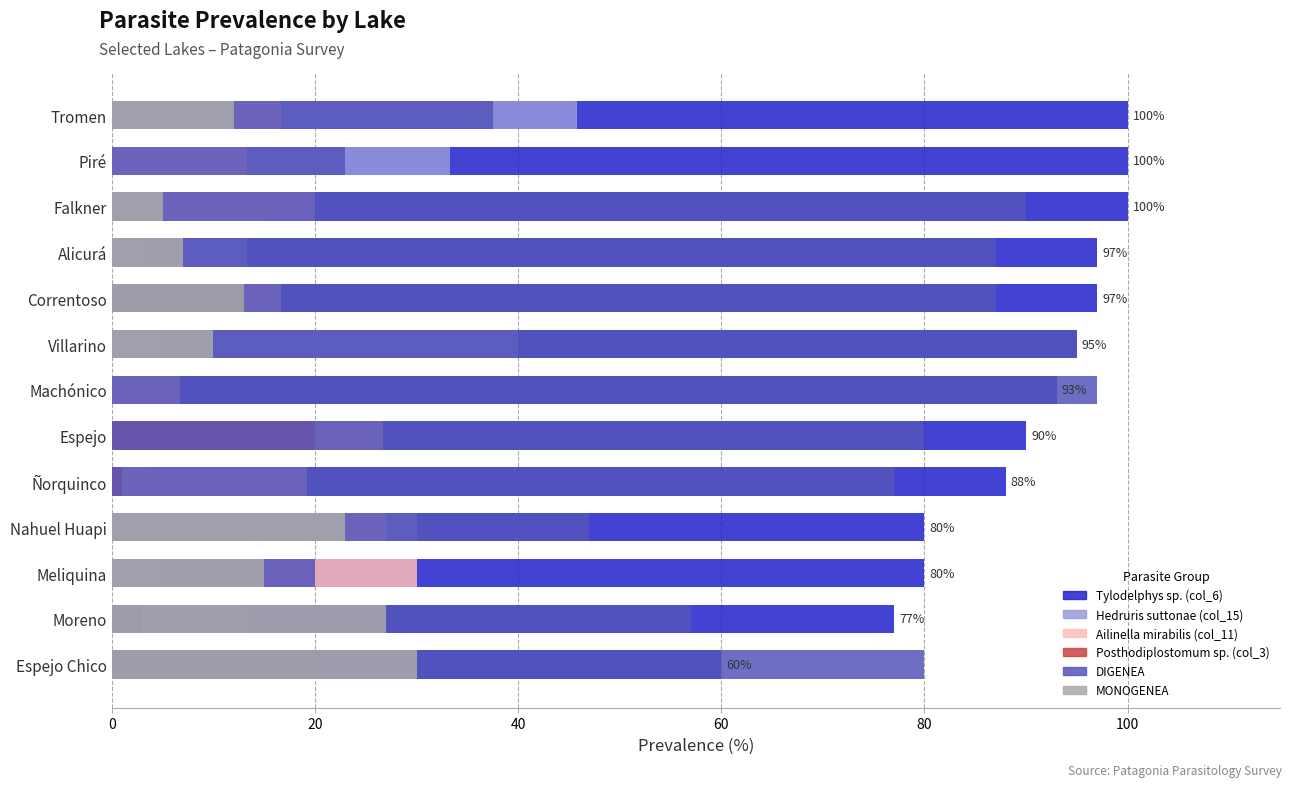

What are all the series names shown in the legend?

Tylodelphys sp. (col_6), Hedruris suttonae (col_15), Ailinella mirabilis (col_11), Posthodiplostomum sp. (col_3), DIGENEA, MONOGENEA